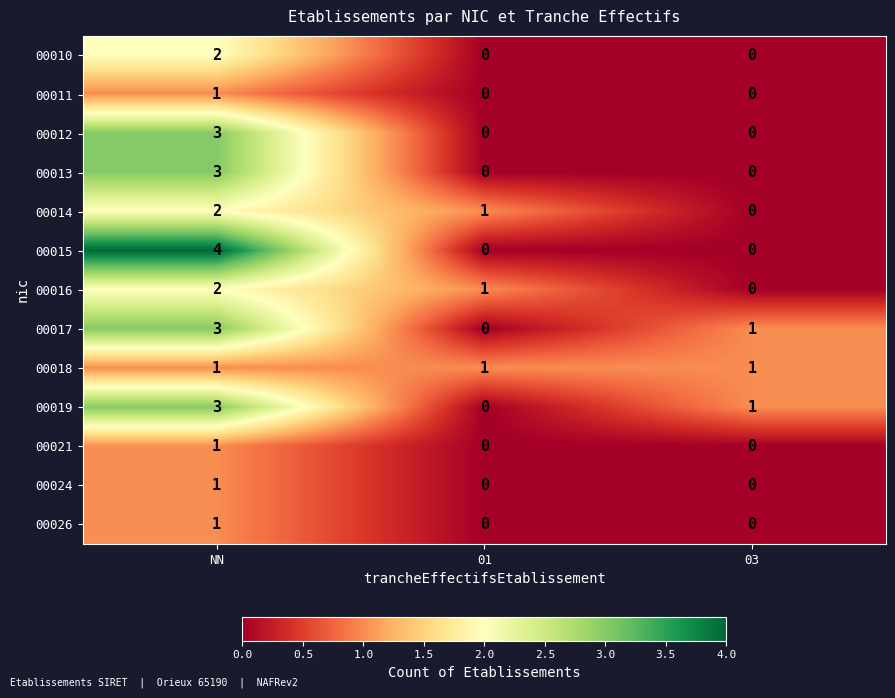

Which series changed the most between NN and 01?

00015